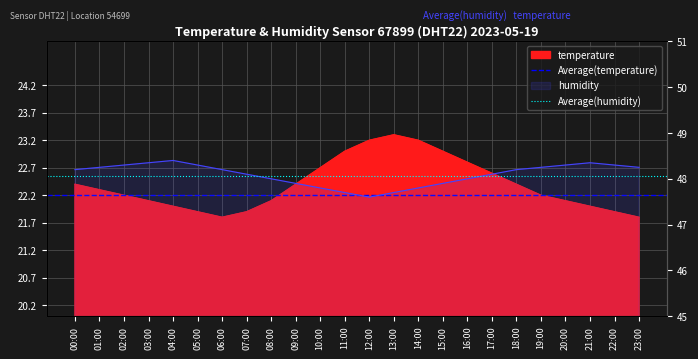

Which series has the largest total across all categories?

Average(humidity)